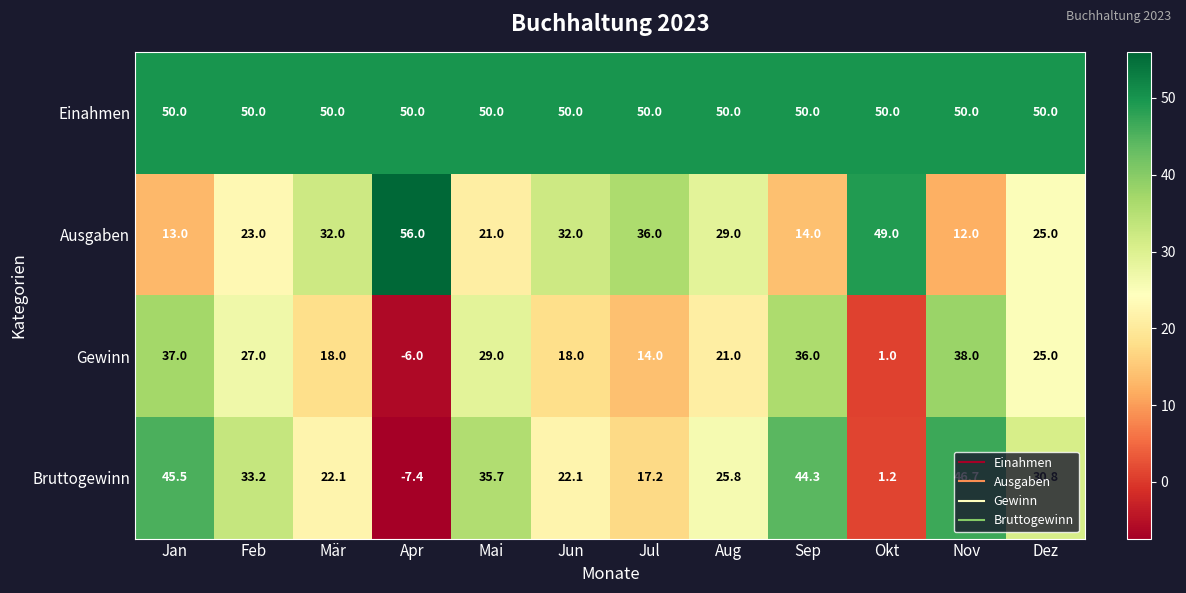

At which category is the sum across all series the highest?

Nov